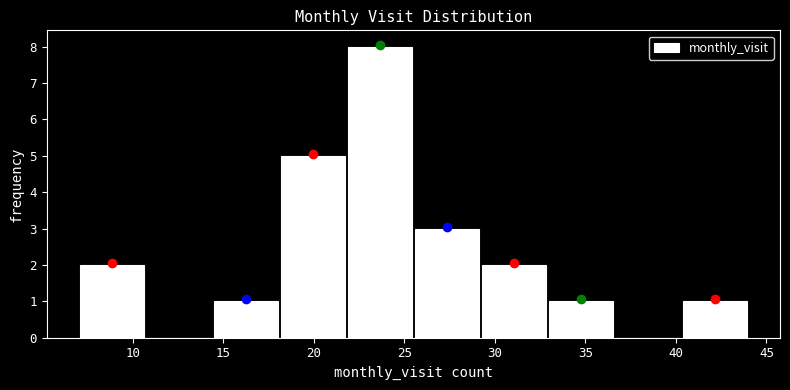

What is the height of the bar covering 29.2 to 32.9 on the x-axis? Neither the bar edges nor the heights are printed on the chart, so give them approximately, as read against the axes.

2